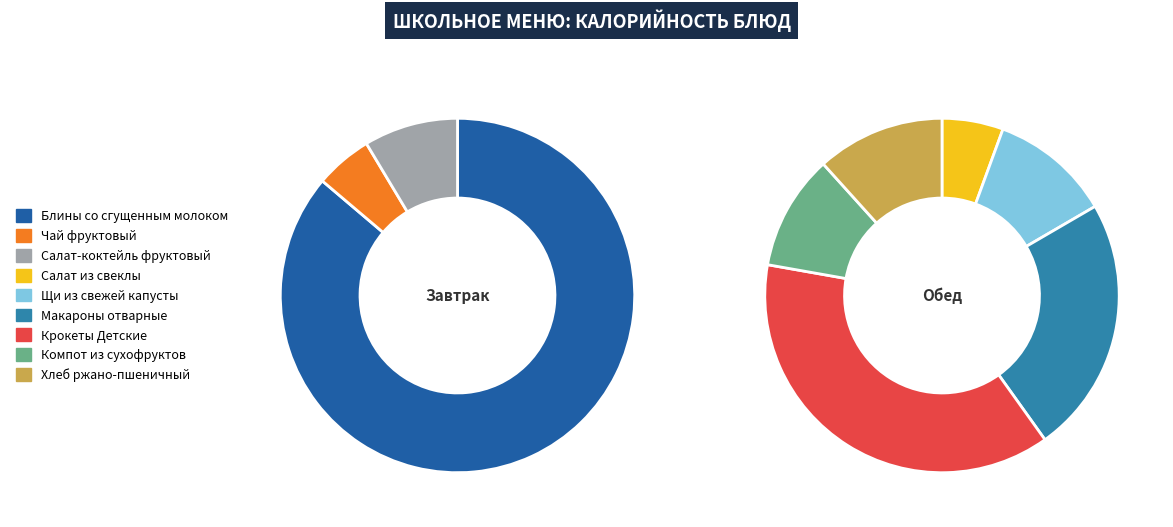

True or false: Компот из сухофруктов accounts for 6% of the total.

True